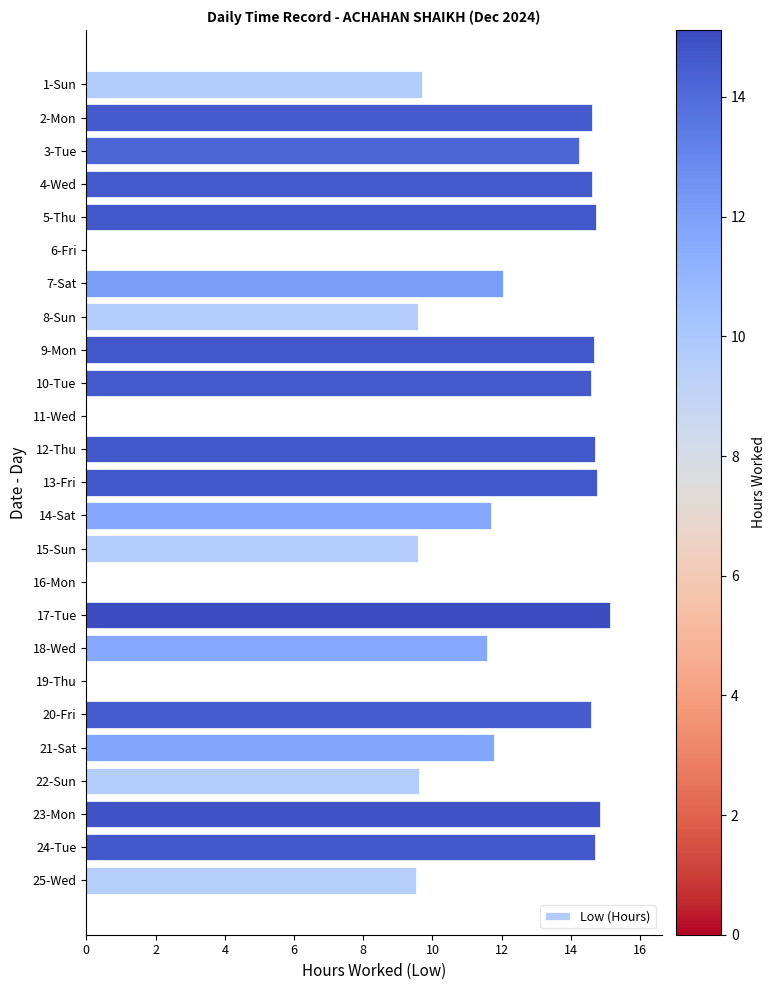

How many values exceed 12?

13